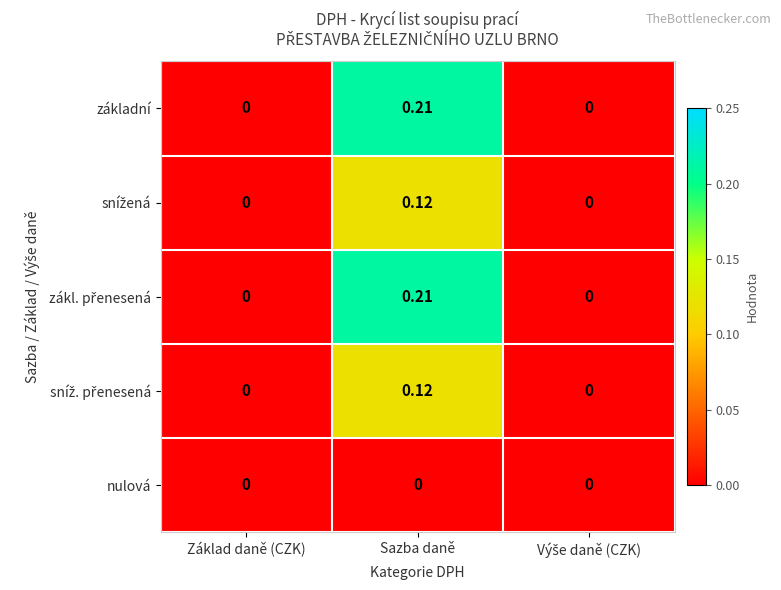

At which category is the sum across all series the highest?

Sazba daně